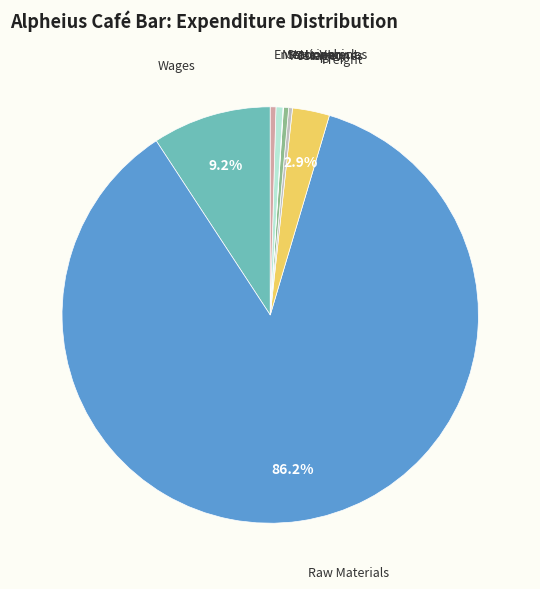

The Raw Materials slice represents 86% of the pie. True or false?

True